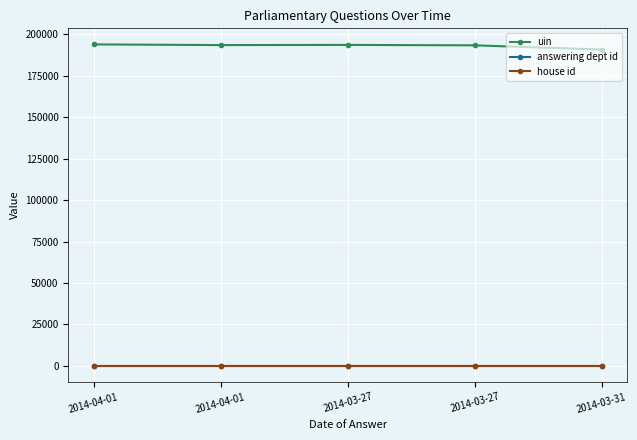

List the series in order of their peak value, lowest first.

house id, answering dept id, uin